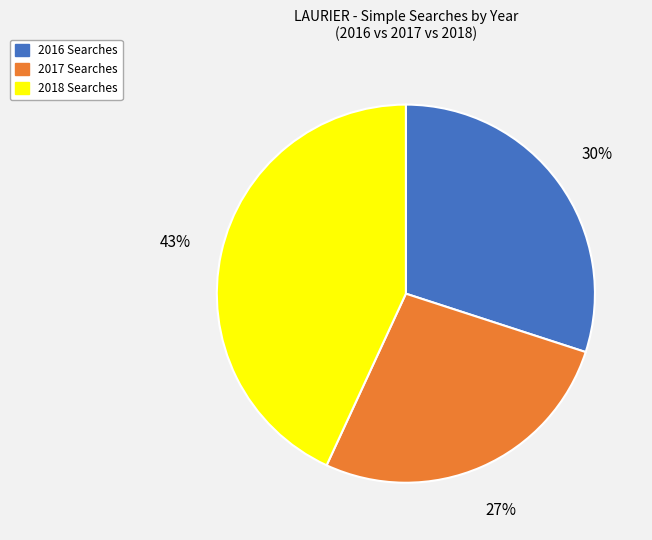

Which slice is the largest?

2018 Searches